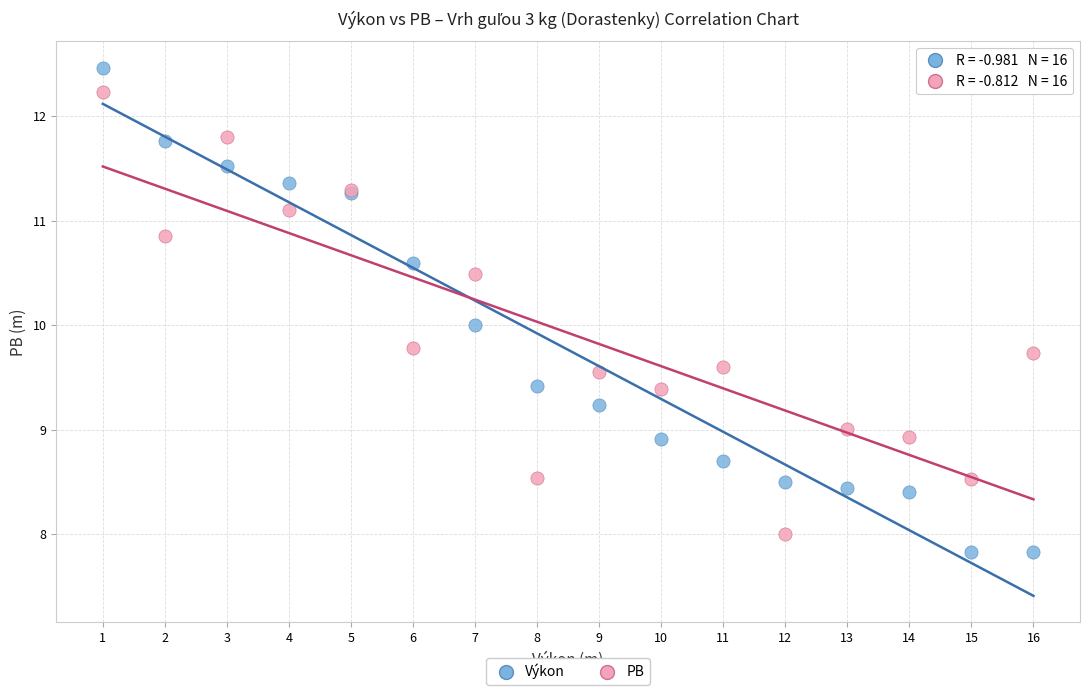

What is the X range (max minus min) for the scatter plot?

15.0